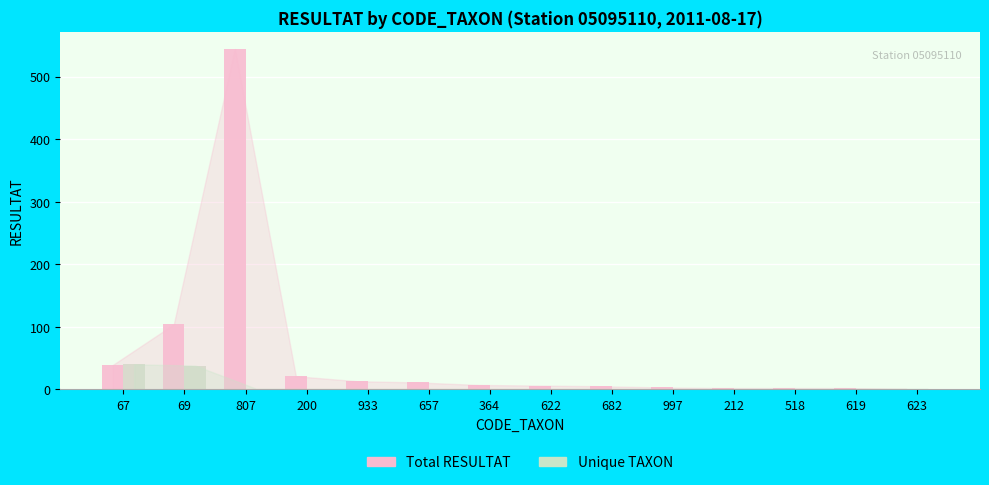

Which series has the largest total across all categories?

Total RESULTAT